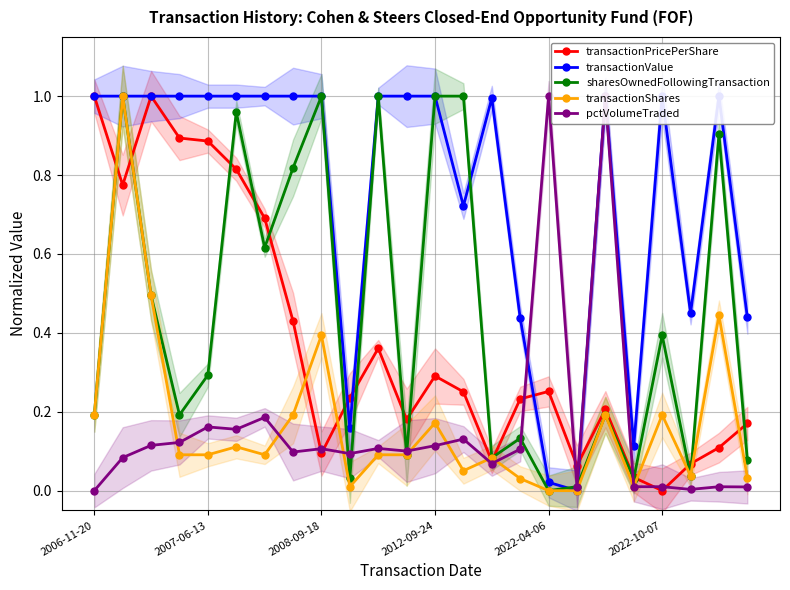

Which series has the largest range (max minus min)?

transactionPricePerShare